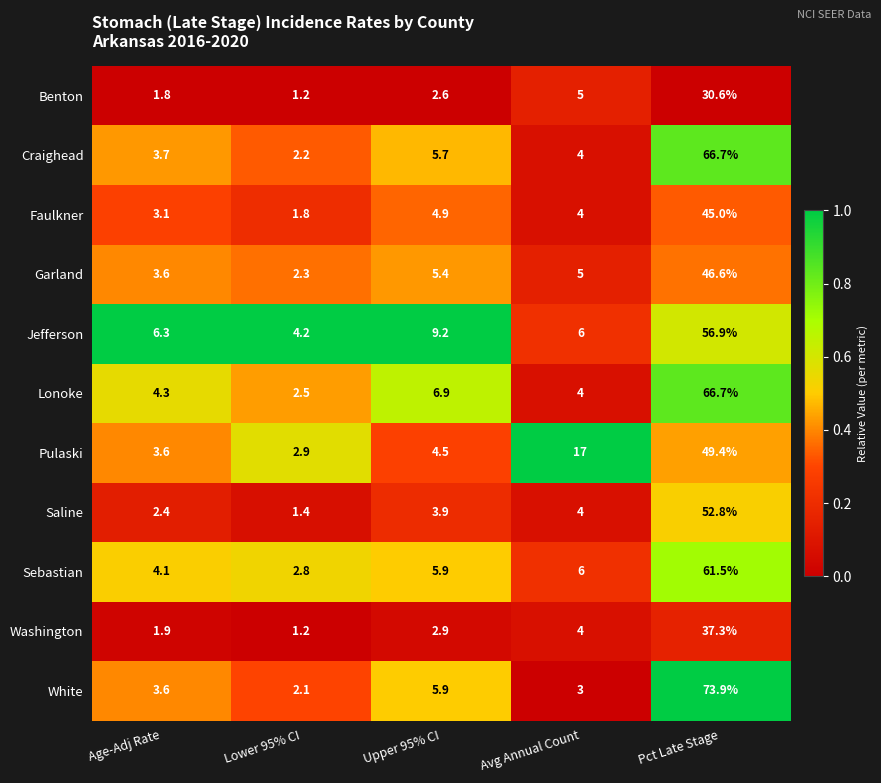

Which series has the largest range (max minus min)?

White